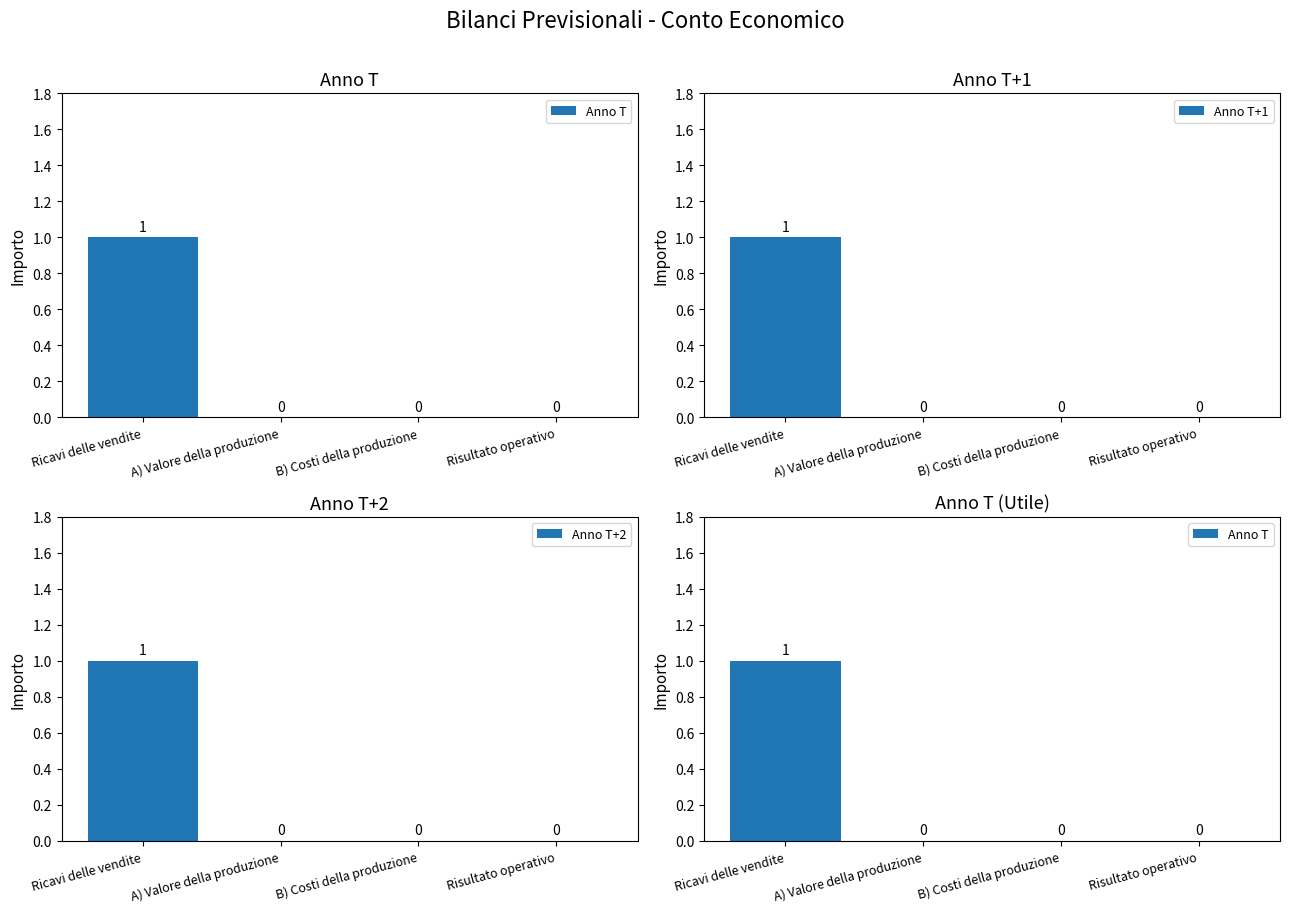

What are all the series names shown in the legend?

Anno T, Anno T+1, Anno T+2